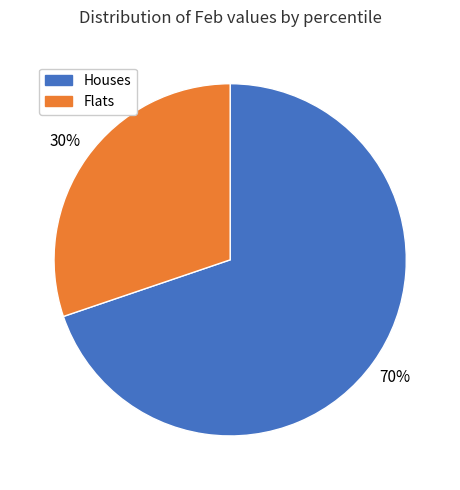

True or false: Houses accounts for 62% of the total.

False